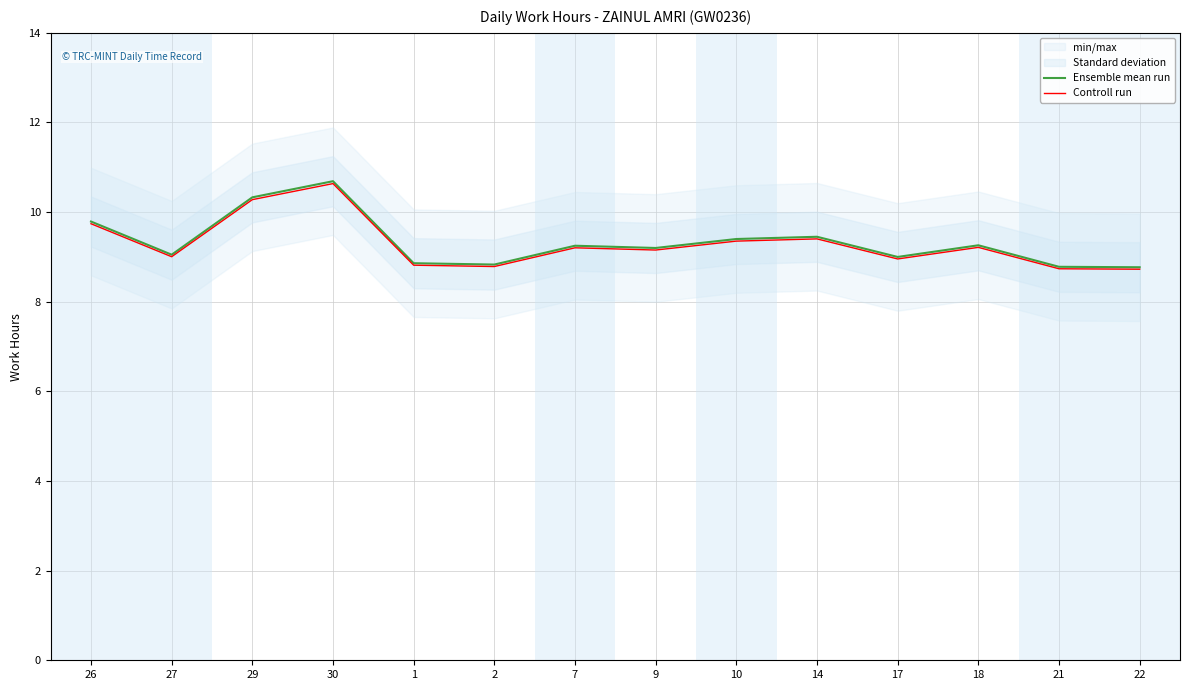

What is the value of the Controll run point at the 13th from the left?

8.7